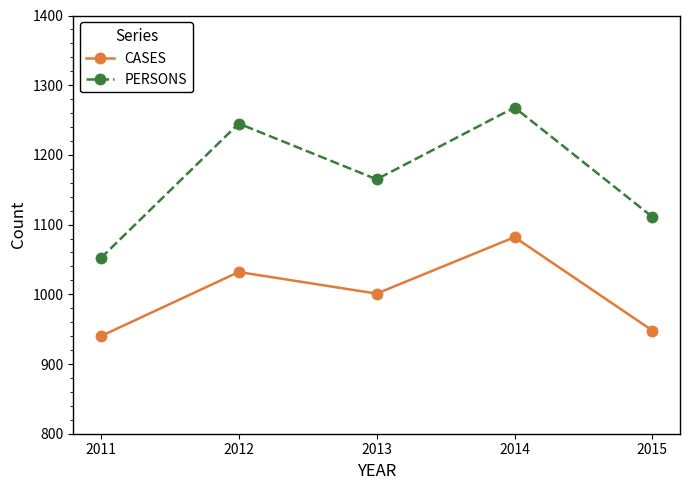

True or false: PERSONS and CASES cross at least once.

False